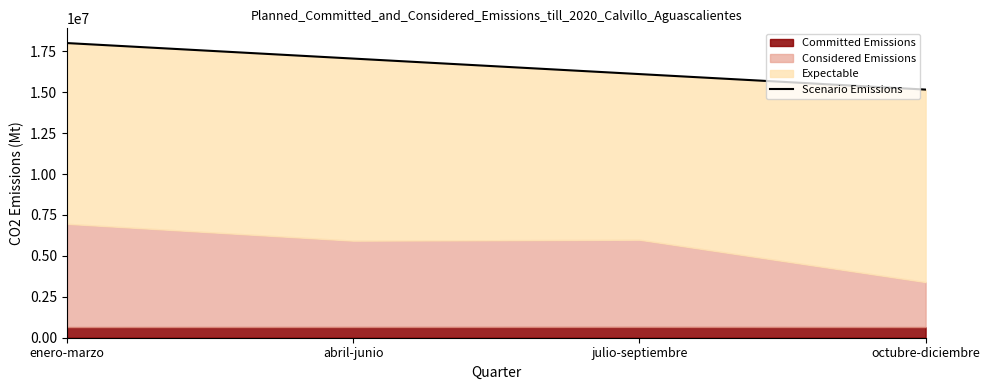

List the labels in order of value, largest first.

enero-marzo, abril-junio, julio-septiembre, octubre-diciembre